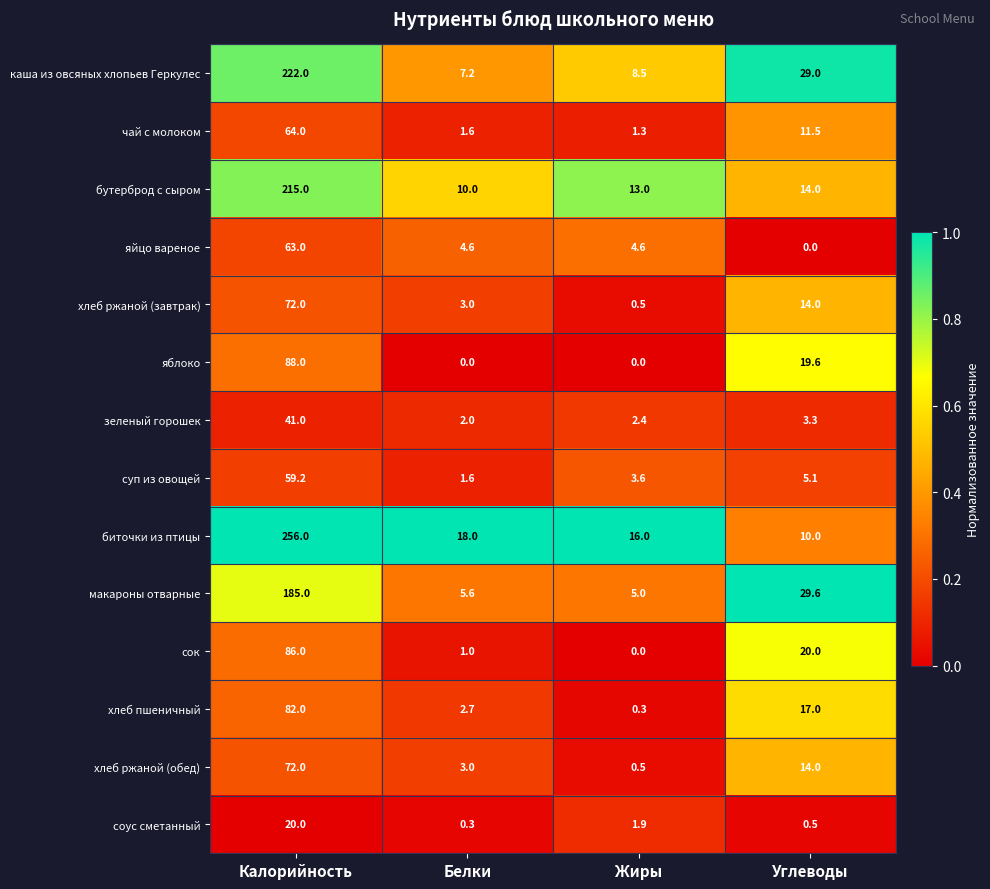

List the labels in order of хлеб пшеничный value, smallest first.

Жиры, Белки, Углеводы, Калорийность